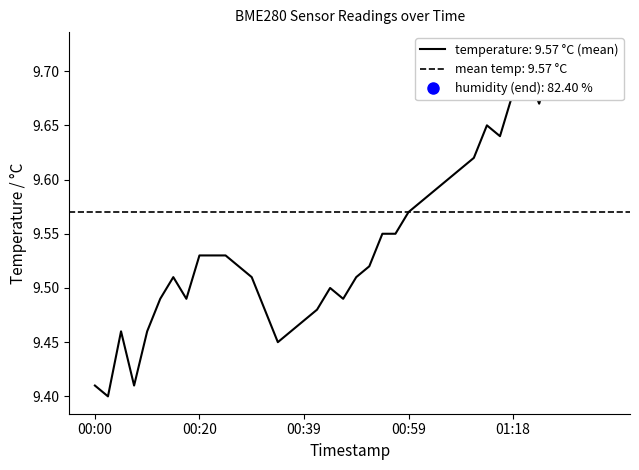

Which category has the highest value across all series?

01:31